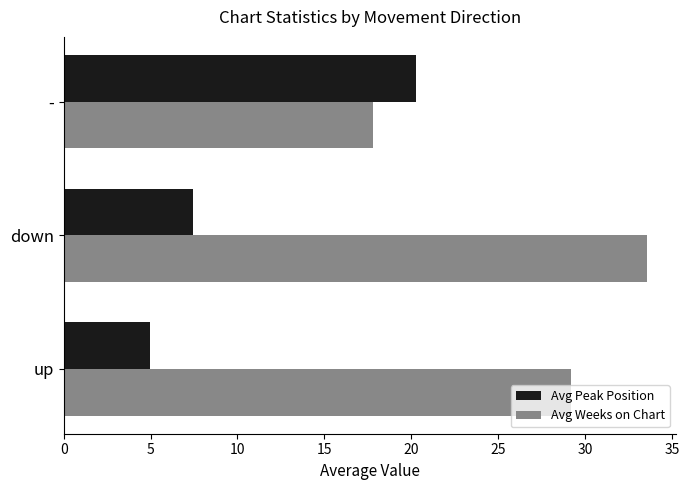

What is the sum of all Avg Weeks on Chart values?

80.5